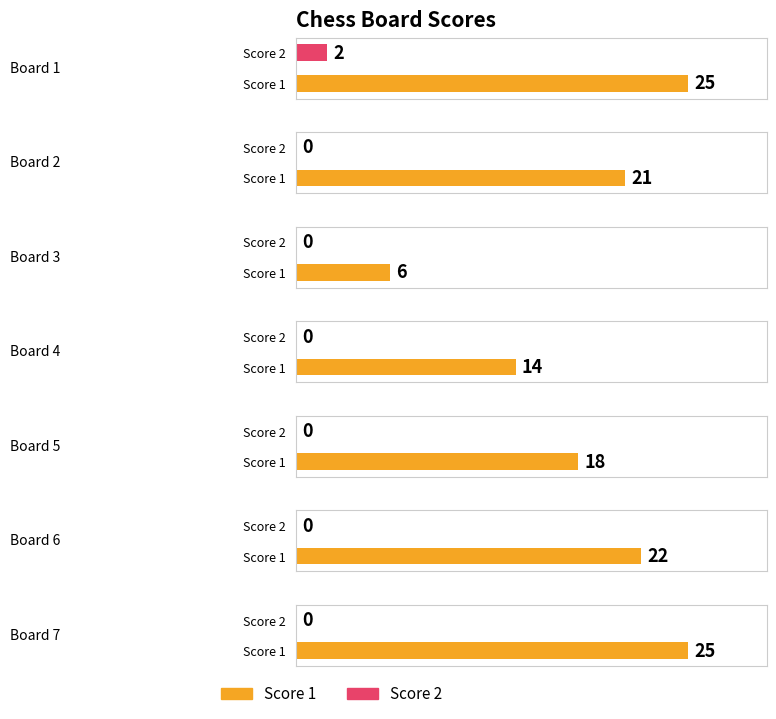

At how many categories does at least one series exceed 17?

5